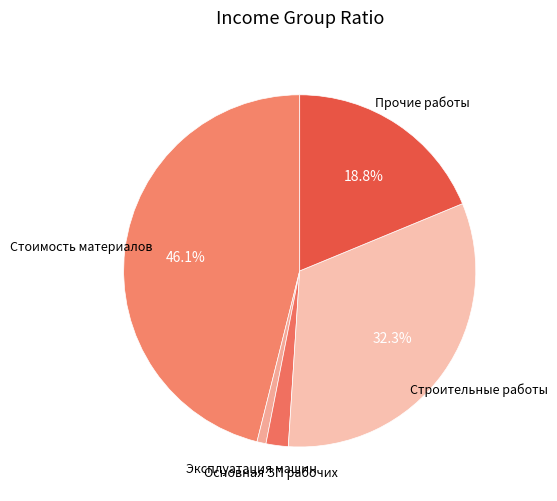

Count the number of slices in the pie.

5